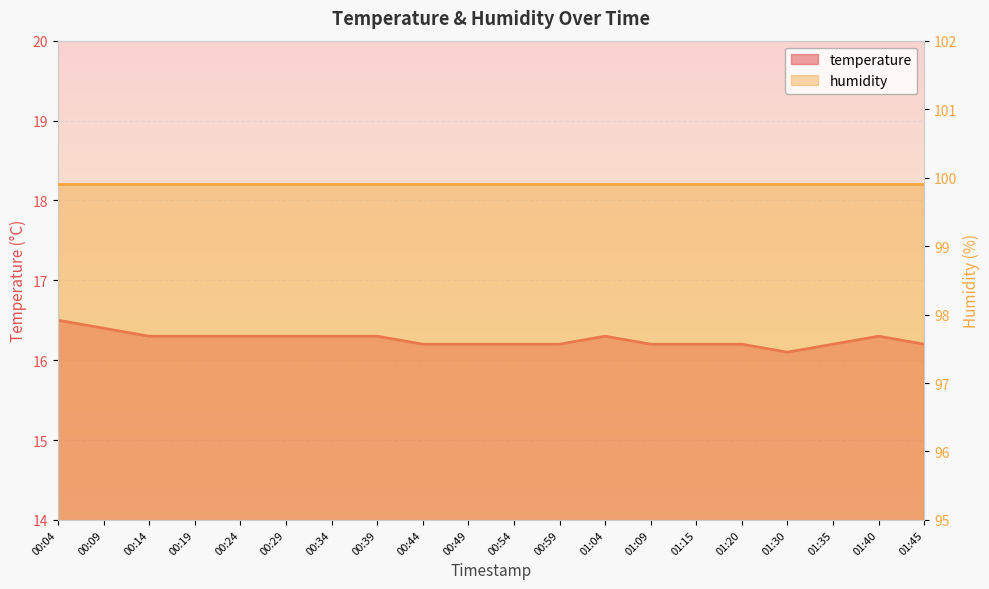

Rank the categories by value from highest to lowest.

00:04, 00:09, 00:14, 00:19, 00:24, 00:29, 00:34, 00:39, 01:04, 01:40, 00:44, 00:49, 00:54, 00:59, 01:09, 01:15, 01:20, 01:35, 01:45, 01:30